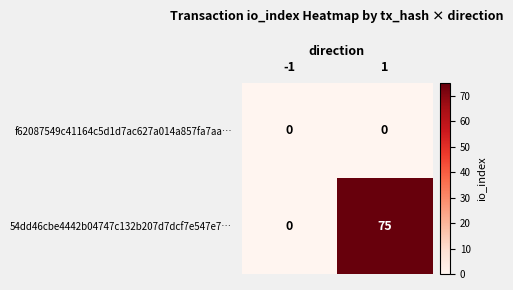

Which series has the largest range (max minus min)?

54dd46cbe4442b04747c132b207d7dcf7e547e7…